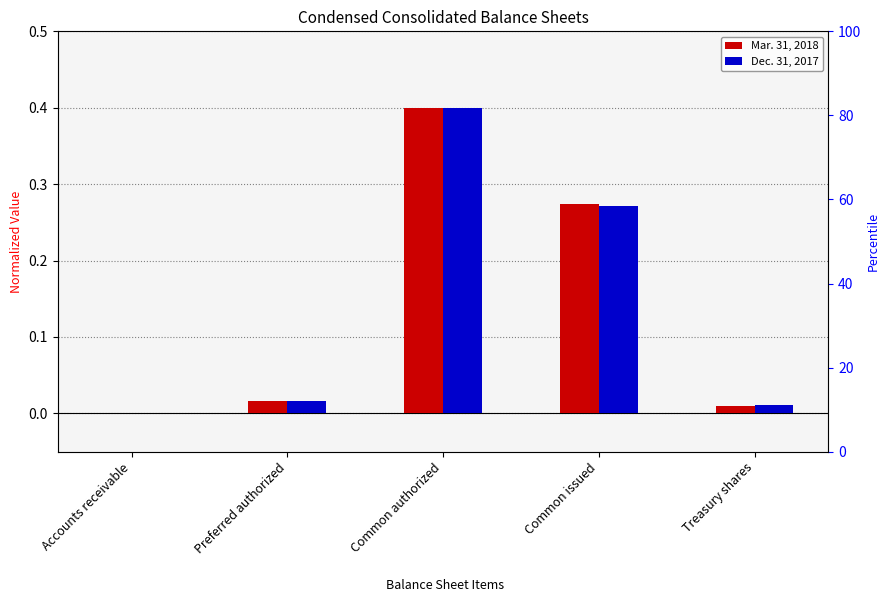

True or false: Mar. 31, 2018 has a value of 0.4 at Common authorized.

True